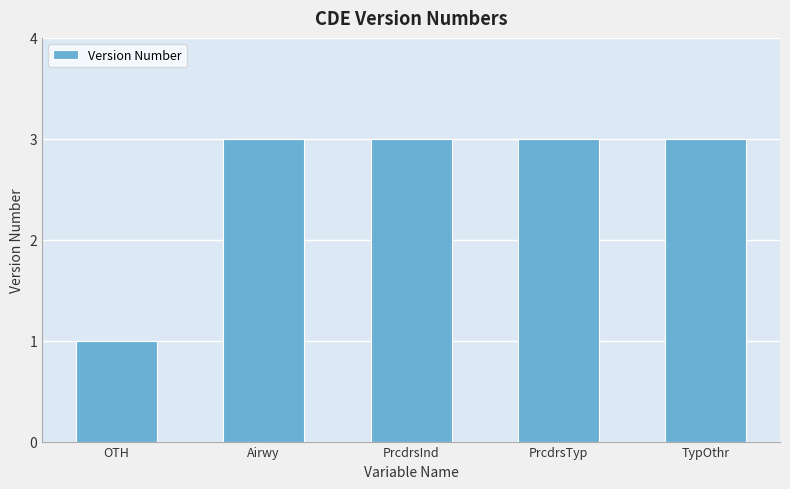

What is the ratio of the value at PrcdrsTyp to the value at OTH?

3.0